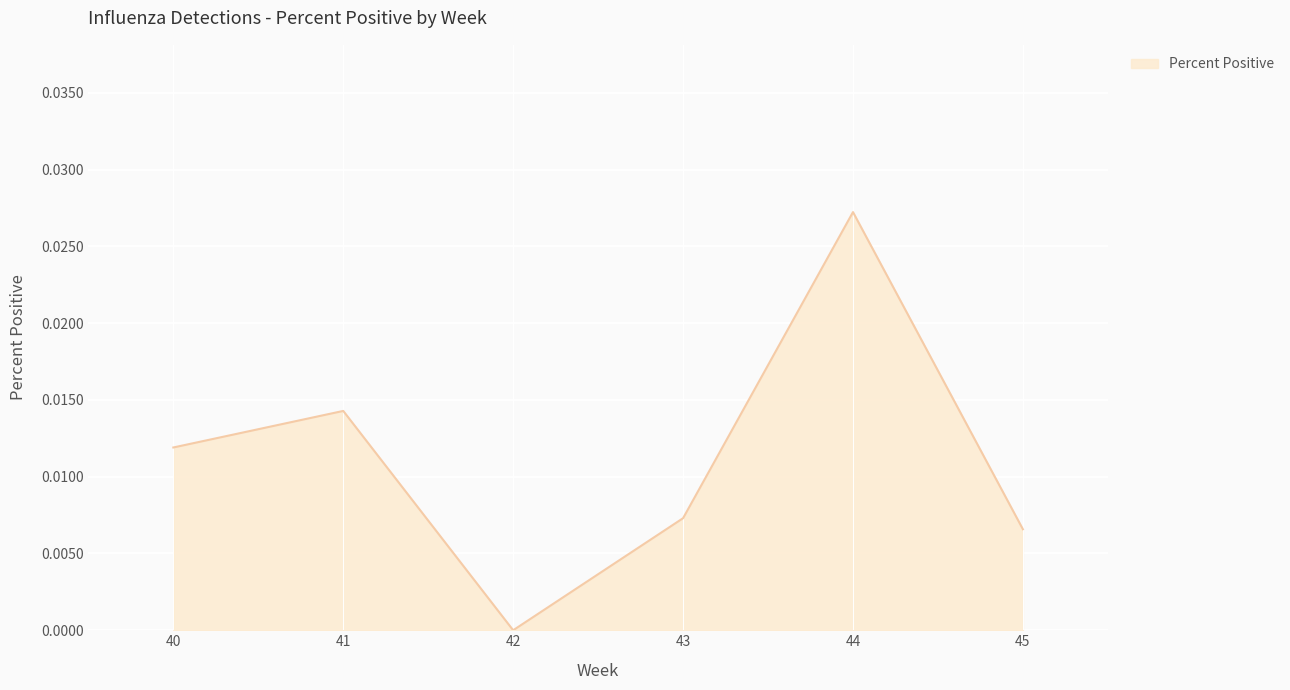

Between 41 and 40, which is larger?

41